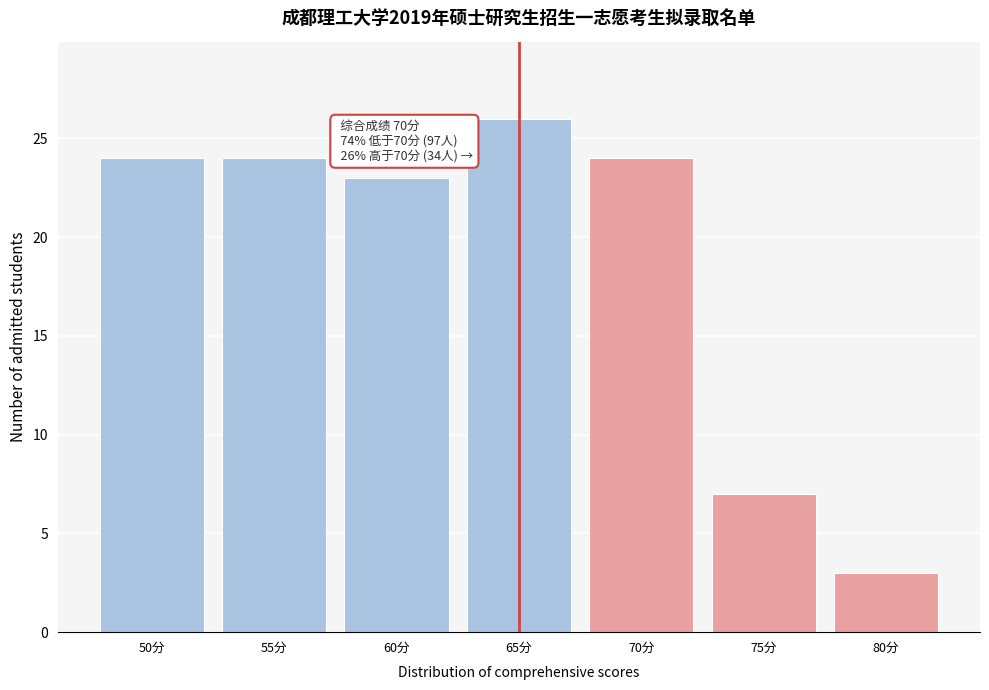

Reading right to left, what are all the values shown in this chart?

3	7	24	26	23	24	24